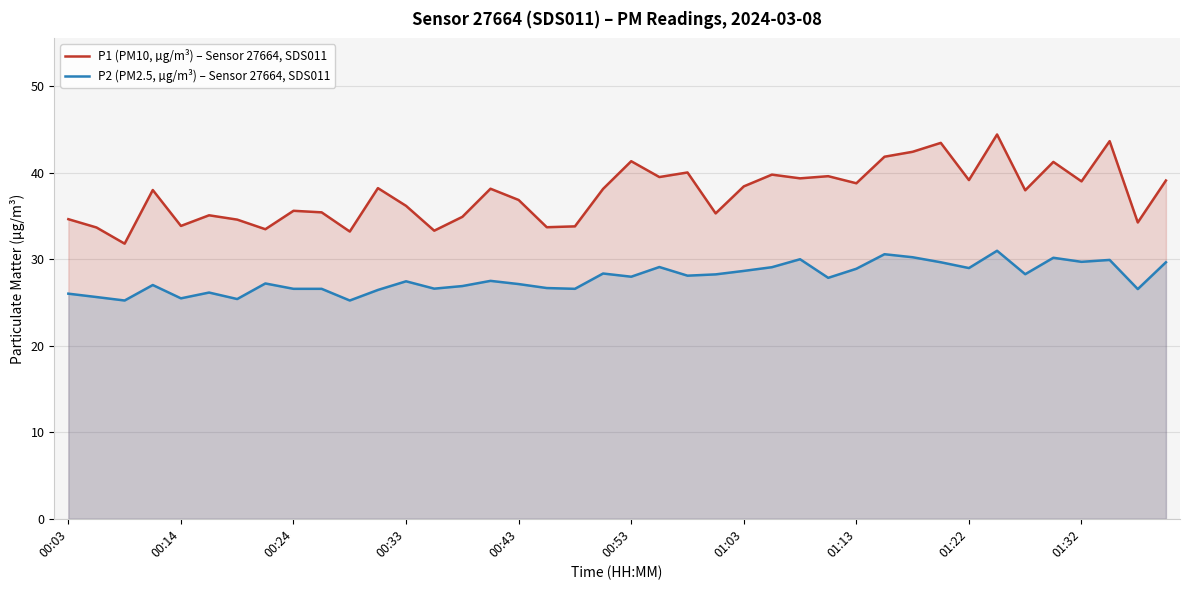

What is the difference between the highest and lowest values at 01:32?

9.3